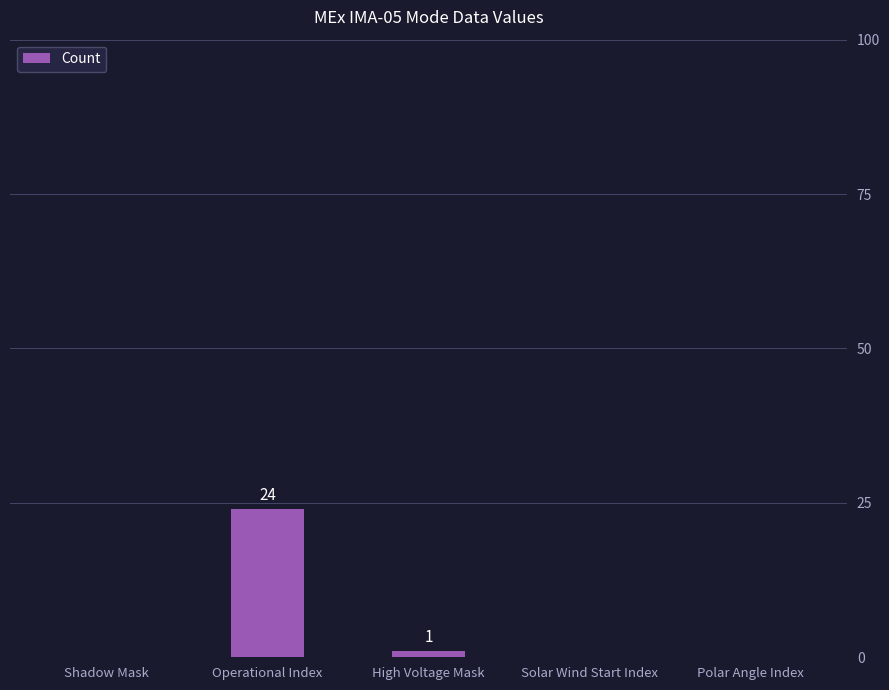

What is the difference between the values at High Voltage Mask and Shadow Mask?

1